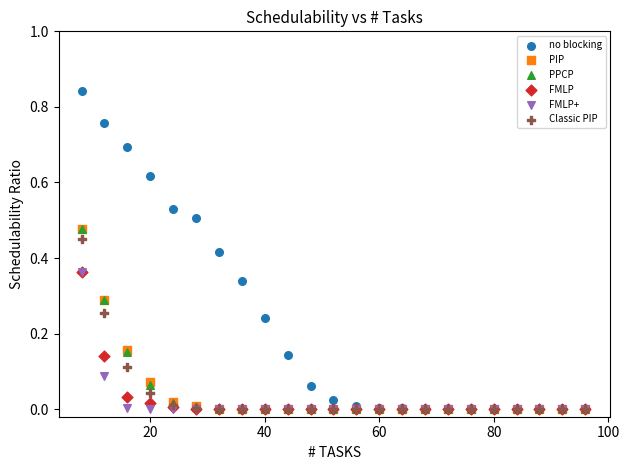

What are all the series names shown in the legend?

no blocking, PIP, PPCP, FMLP, FMLP+, Classic PIP